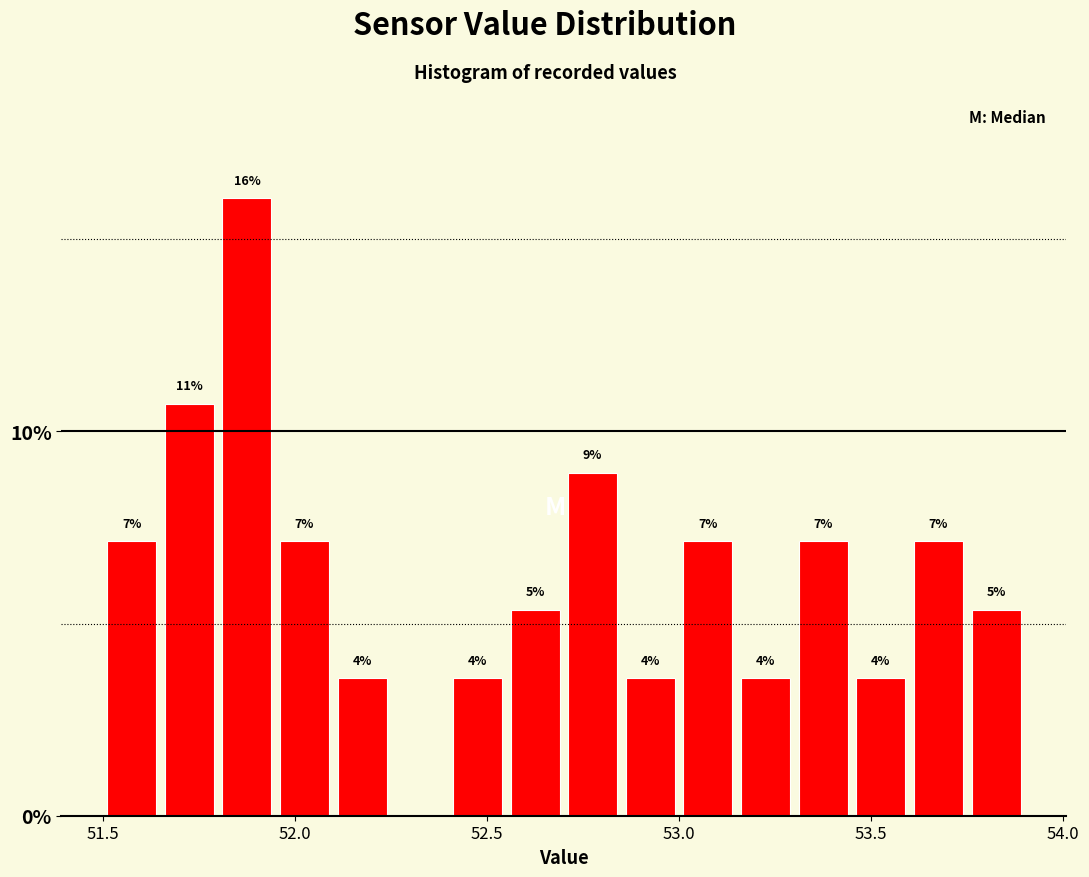

Around what value on the x-axis is the tallest bar? Give the approximate position of its centre, as read against the axis.

51.90